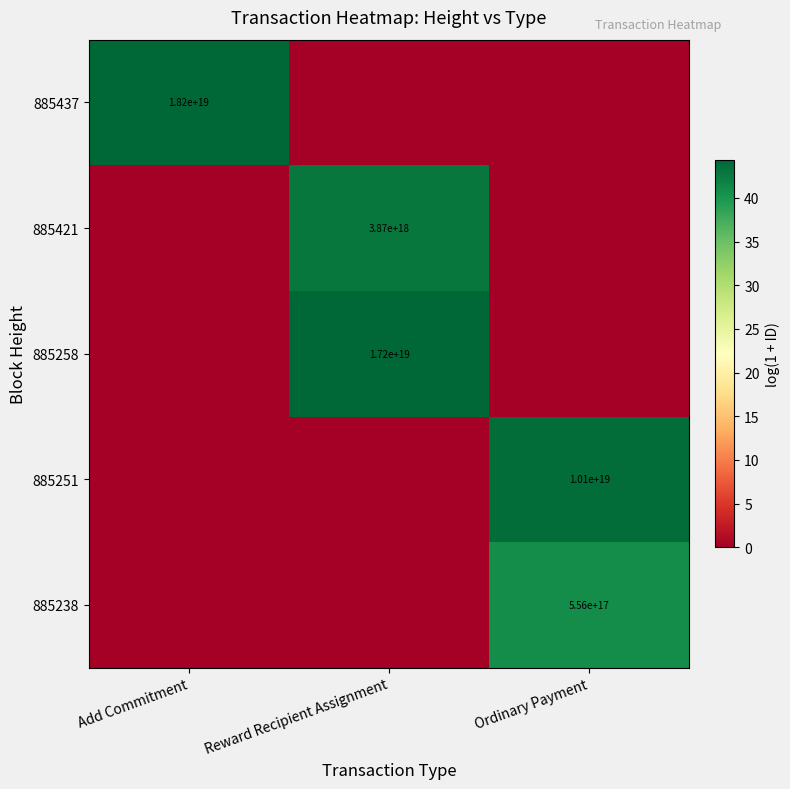

Is it true that 885238 equals 556000000000000000 at Ordinary Payment?

True